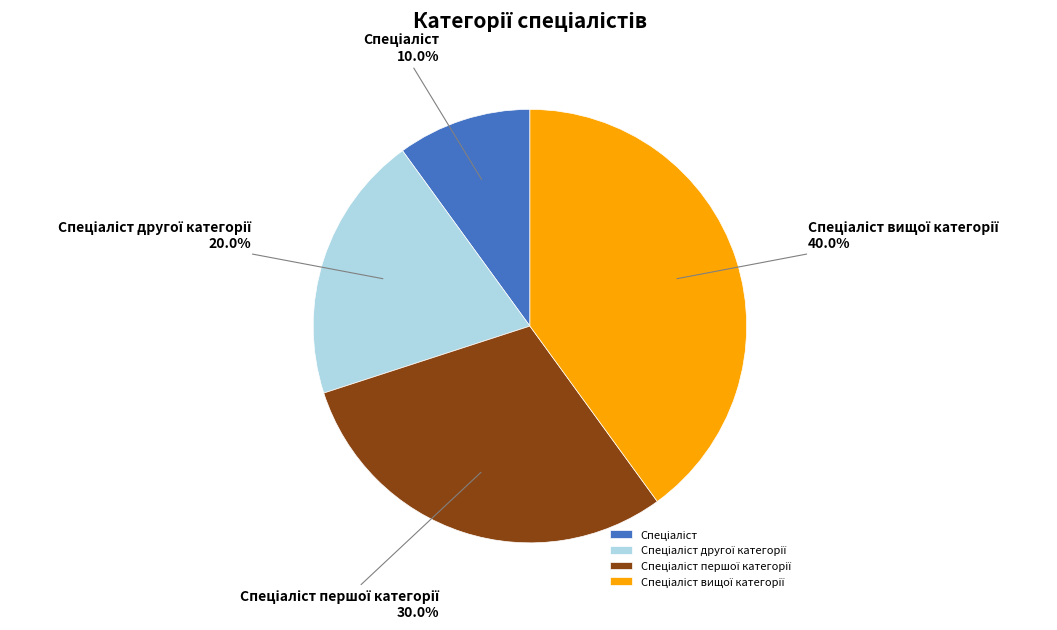

How many segments does this pie chart have?

4